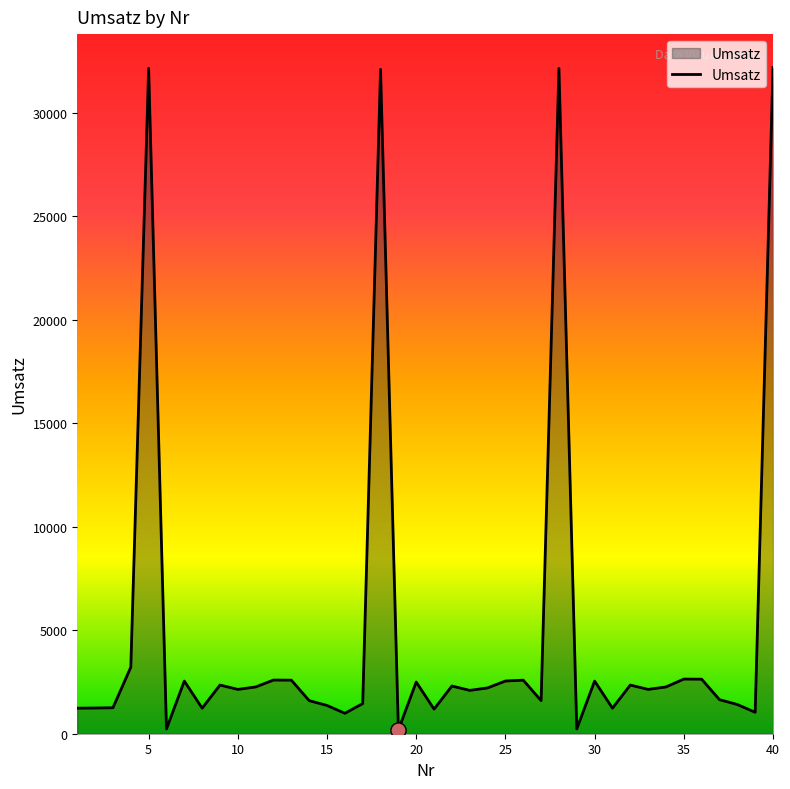

What is the maximum value shown in the chart?

32188